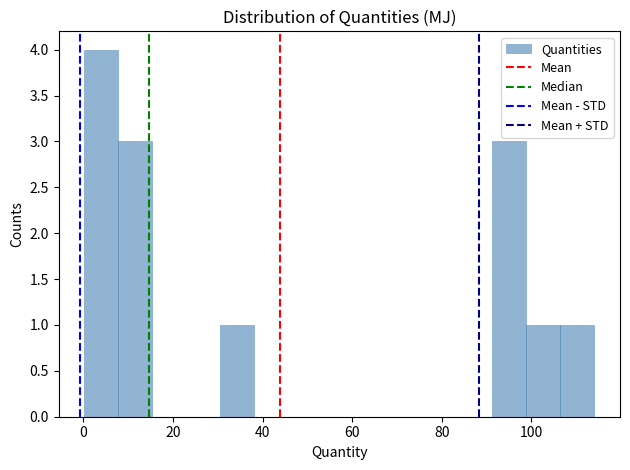

Read against the x-axis, roughly where is the centre of the tallest bar?

4